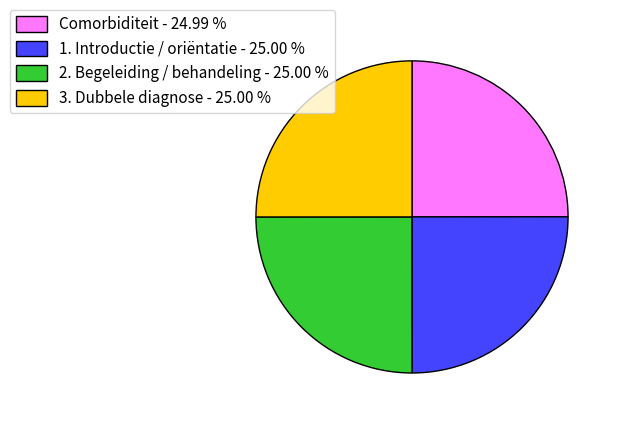

Is 1. Introductie / oriëntatie the majority of the pie?

No